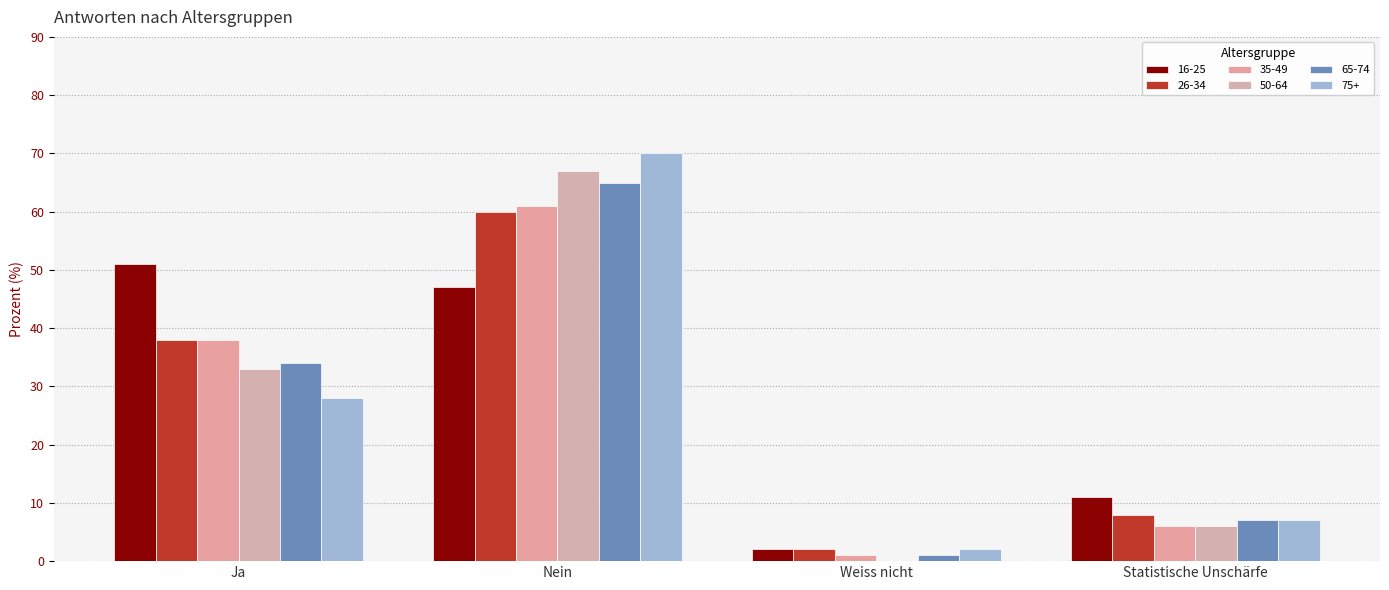

What is the difference between the highest and lowest values at Weiss nicht?

2